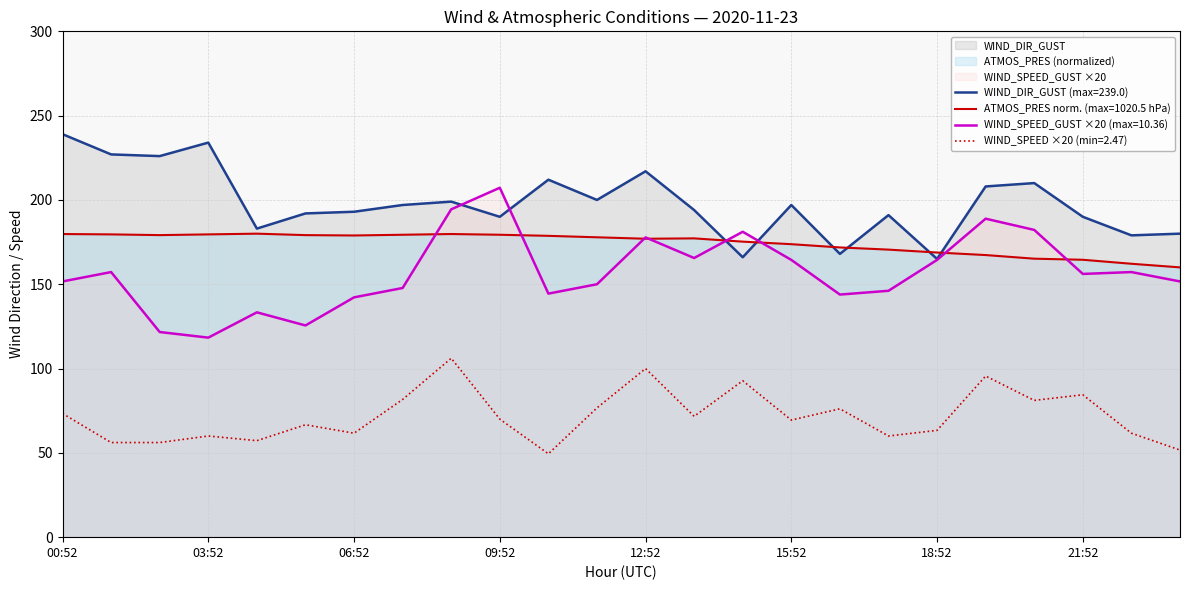

What is the maximum value shown in the chart?

239.0